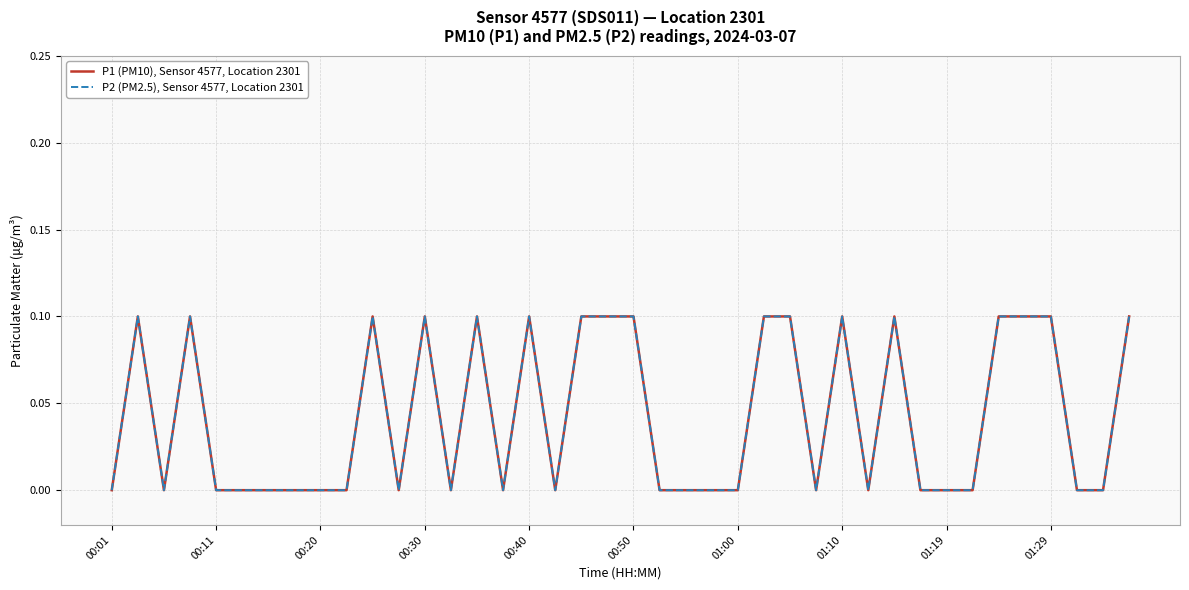

Does the chart display data point markers on the line(s)?

No